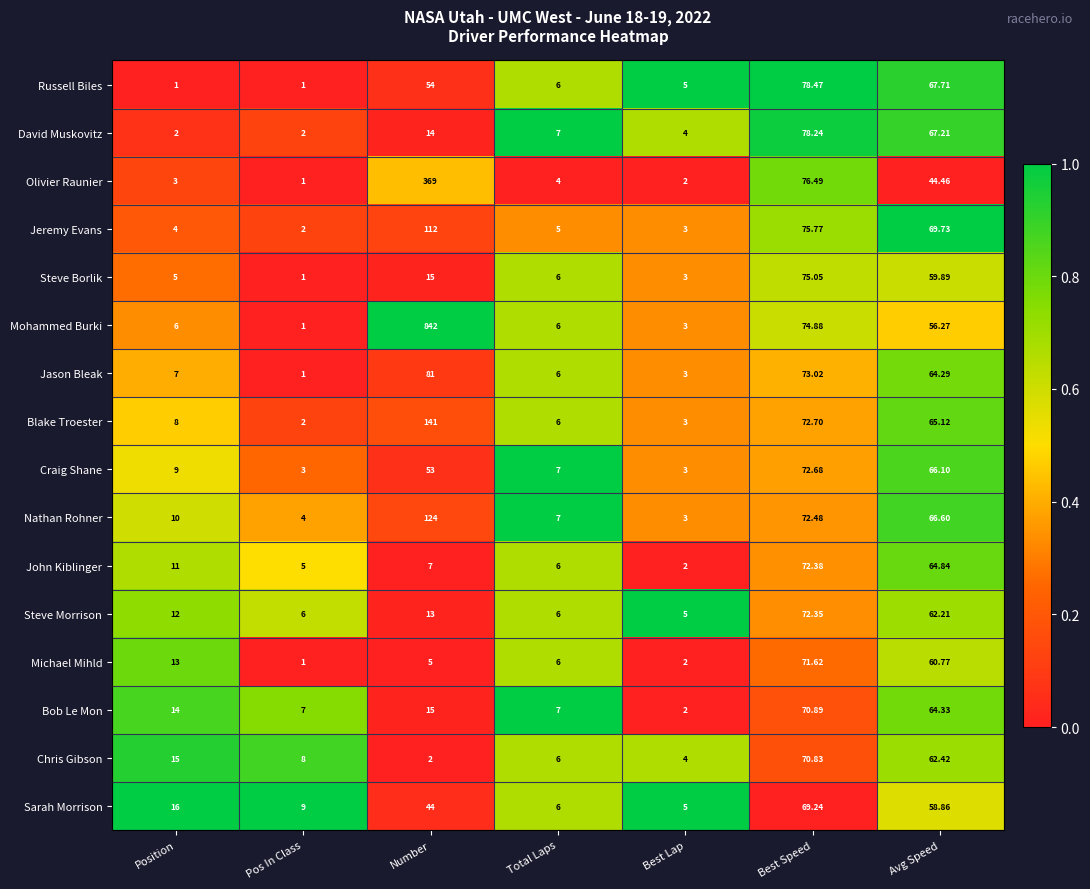

At Avg Speed, list the series in order from largest to smallest.

Jeremy Evans, Russell Biles, David Muskovitz, Nathan Rohner, Craig Shane, Blake Troester, John Kiblinger, Bob Le Mon, Jason Bleak, Chris Gibson, Steve Morrison, Michael Mihld, Steve Borlik, Sarah Morrison, Mohammed Burki, Olivier Raunier